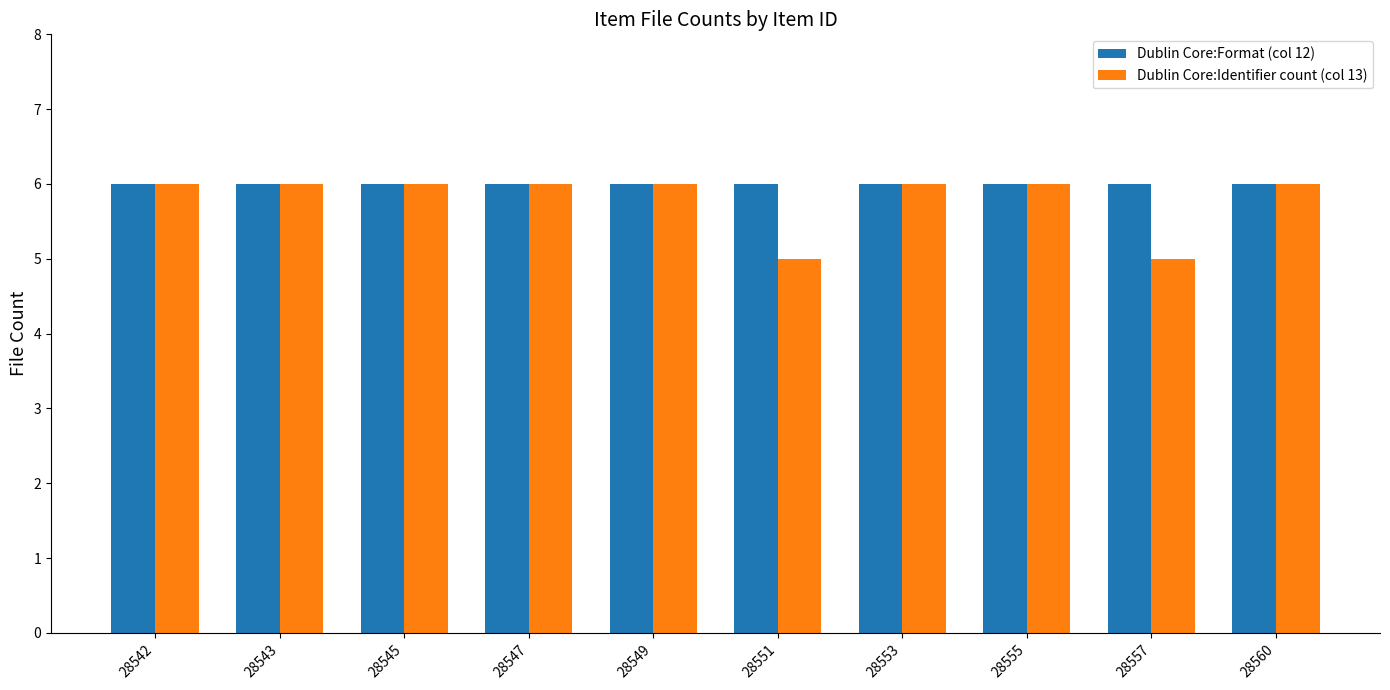

The Dublin Core:Format (col 12) series shows 6 at 28551. True or false?

True